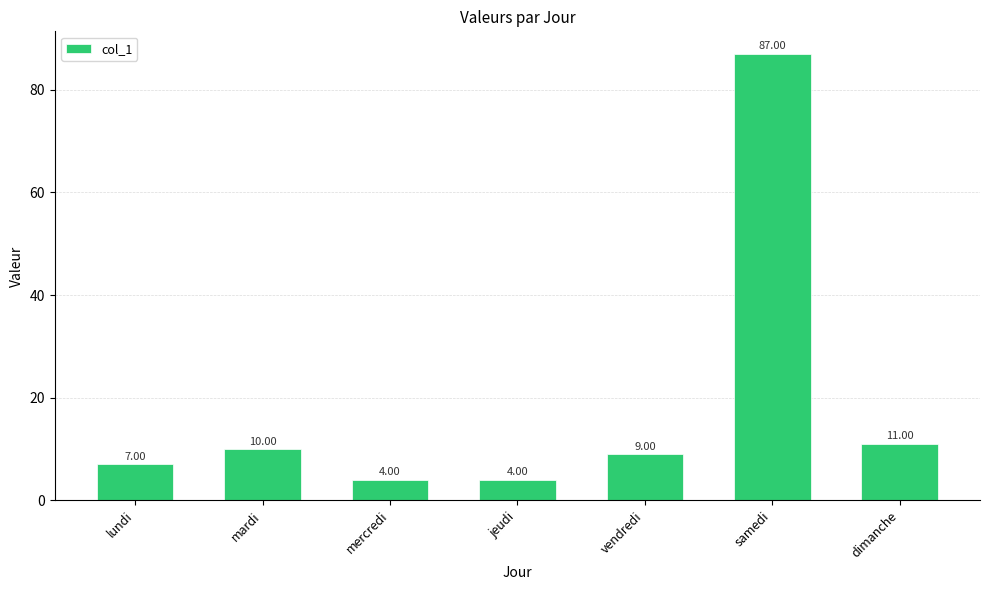

Which label corresponds to the largest value in the chart?

samedi